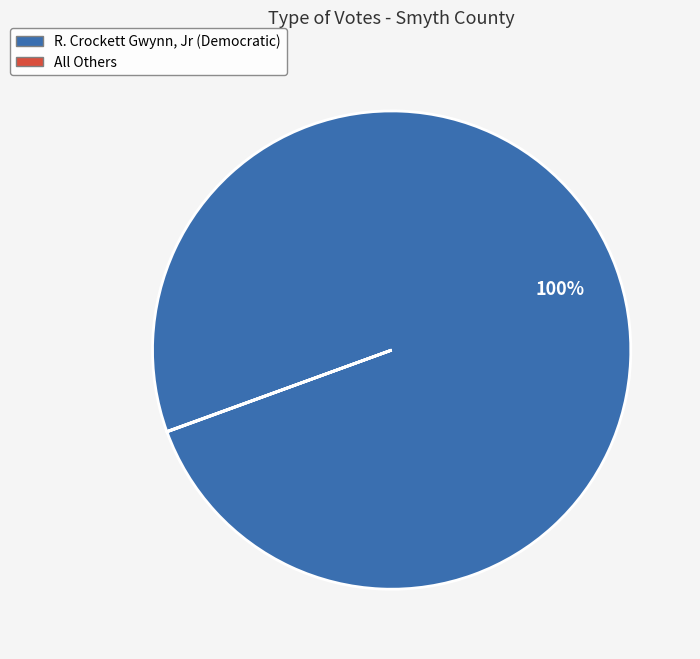

True or false: R. Crockett Gwynn, Jr (Democratic) accounts for 100% of the total.

True